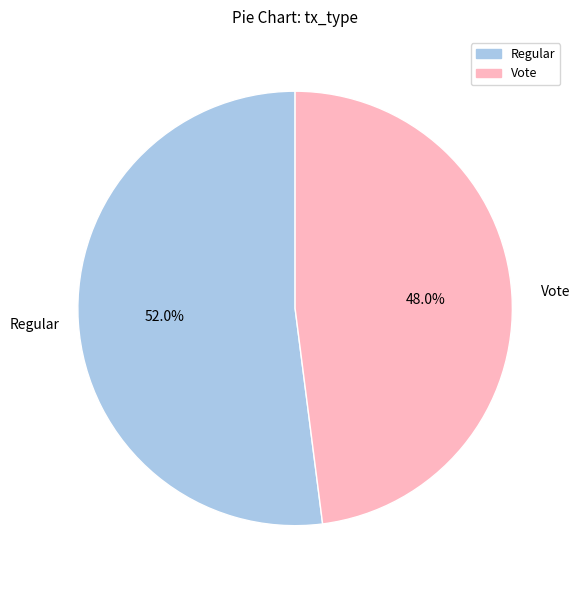

How many segments does this pie chart have?

2